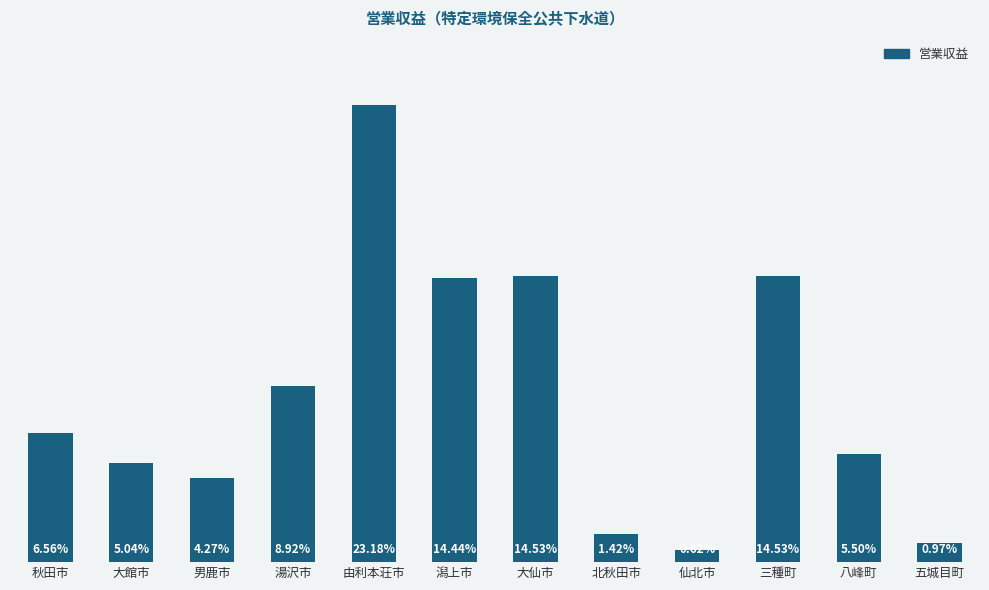

Between 湯沢市 and 大仙市, which is larger?

大仙市